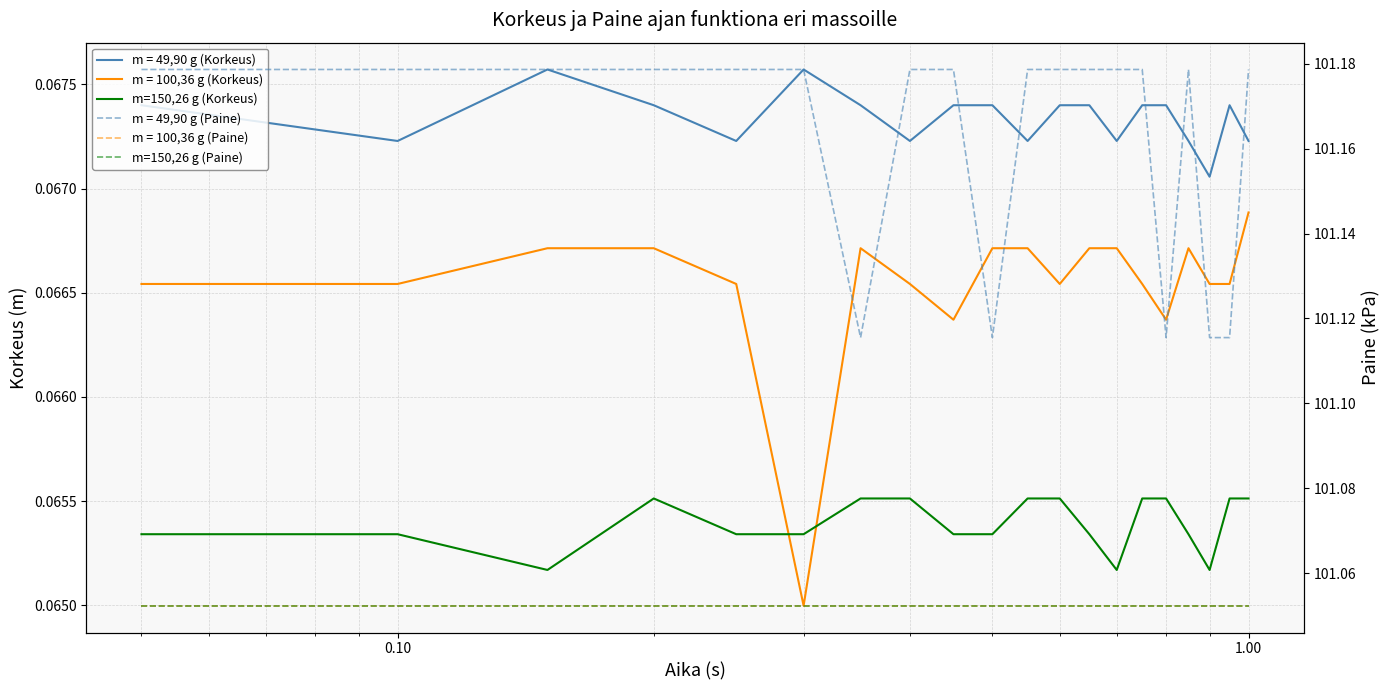

Does the chart display data point markers on the line(s)?

No